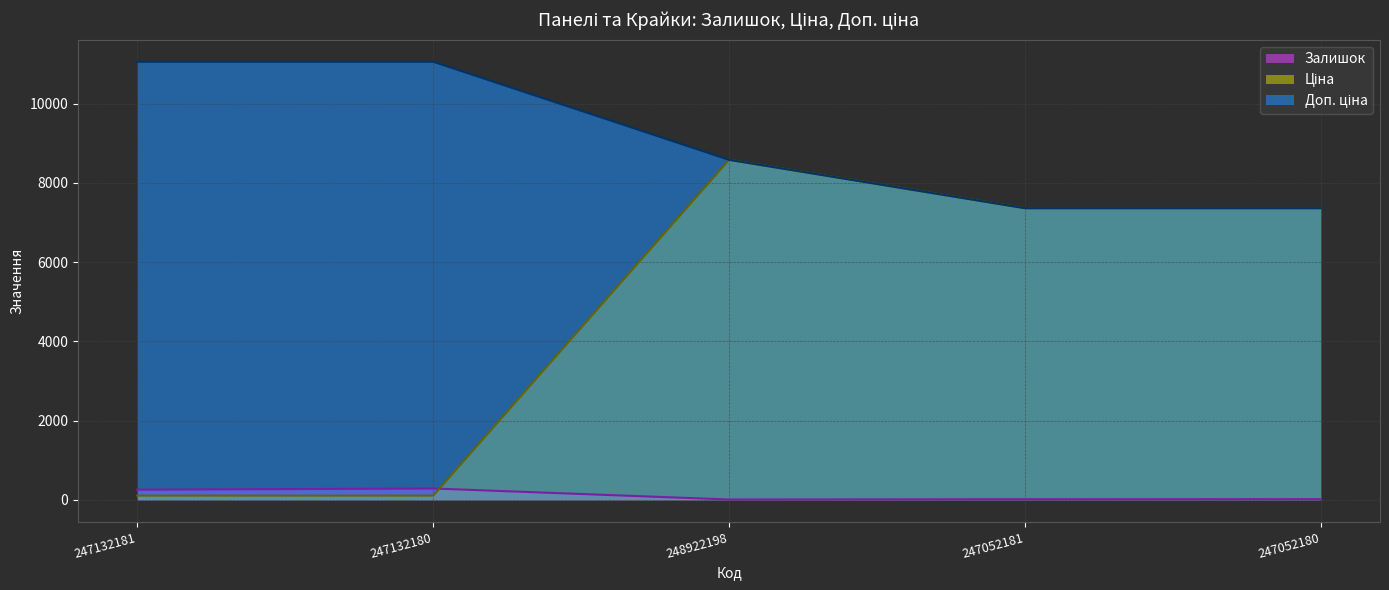

What are all the series names shown in the legend?

Залишок, Ціна, Доп. ціна